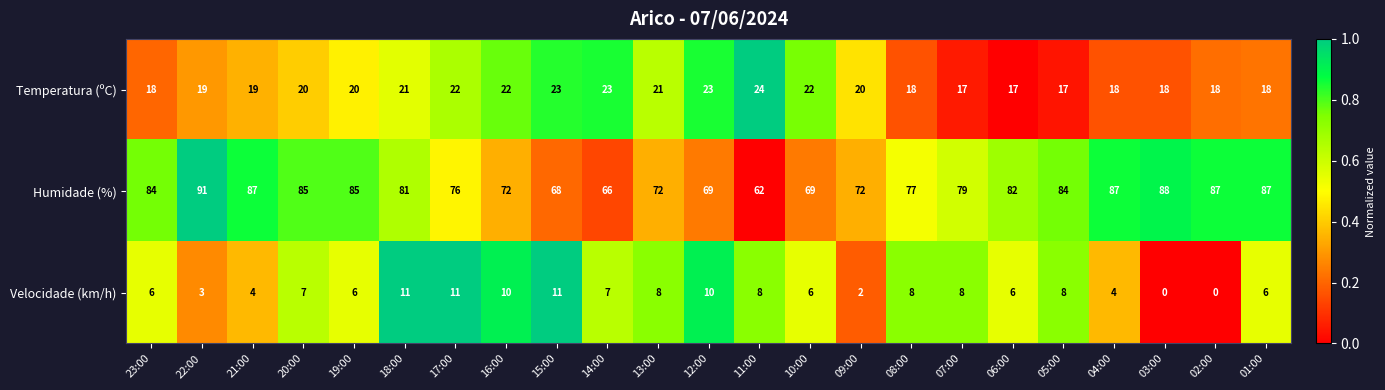

What is the greatest value displayed?

91